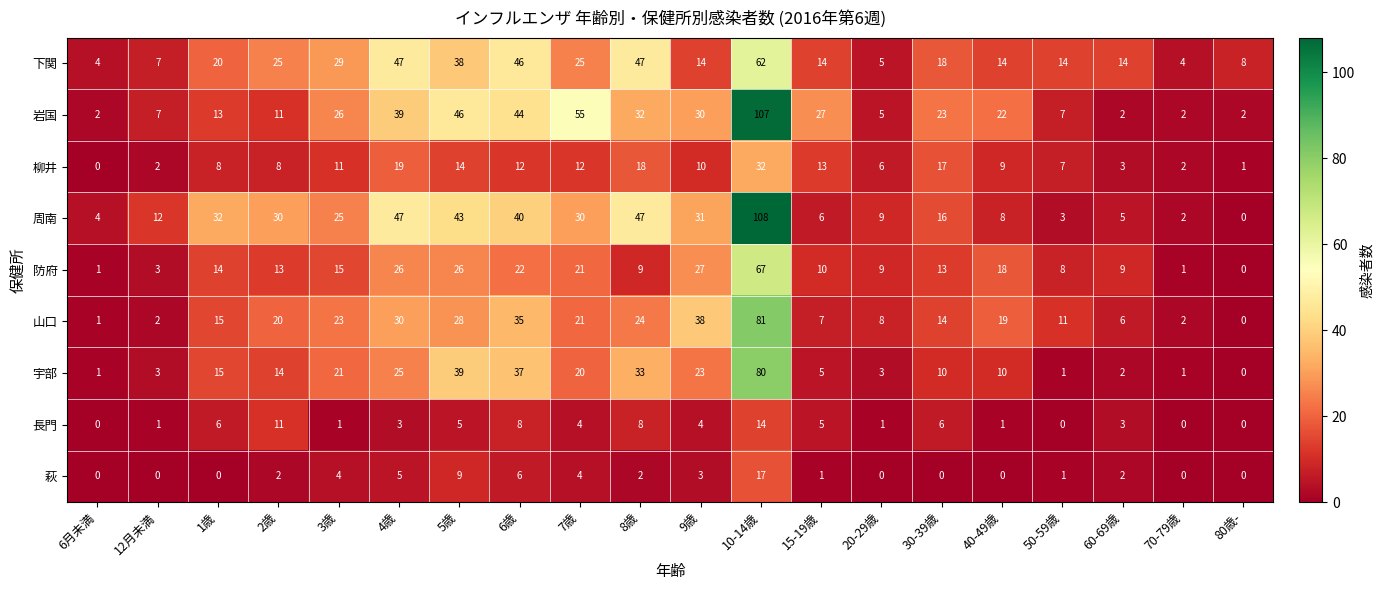

Where does the 岩国 series first go above 23?

3歳